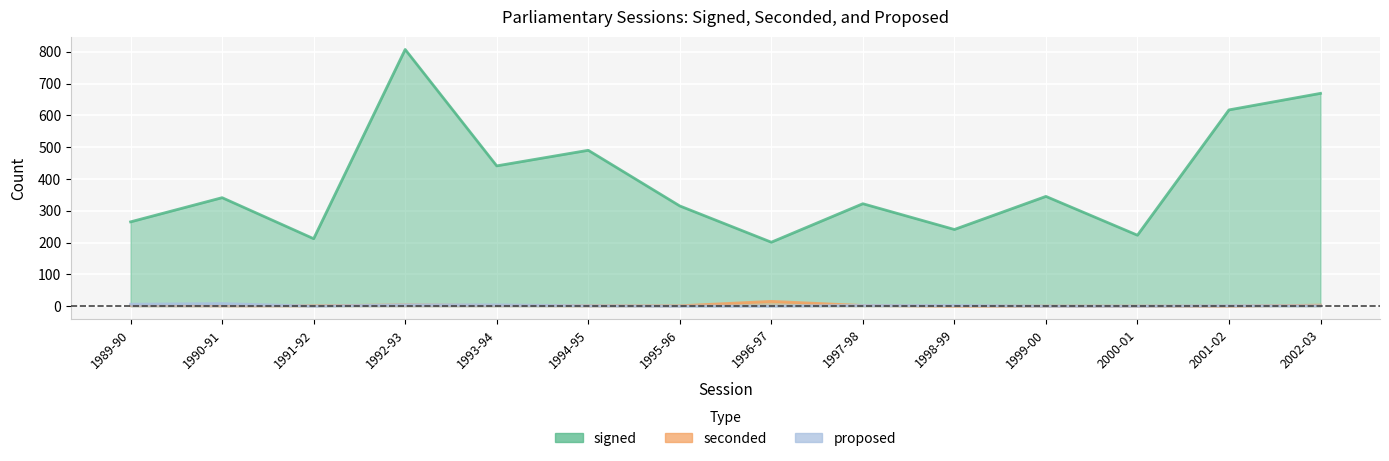

Which series has the largest total across all categories?

signed